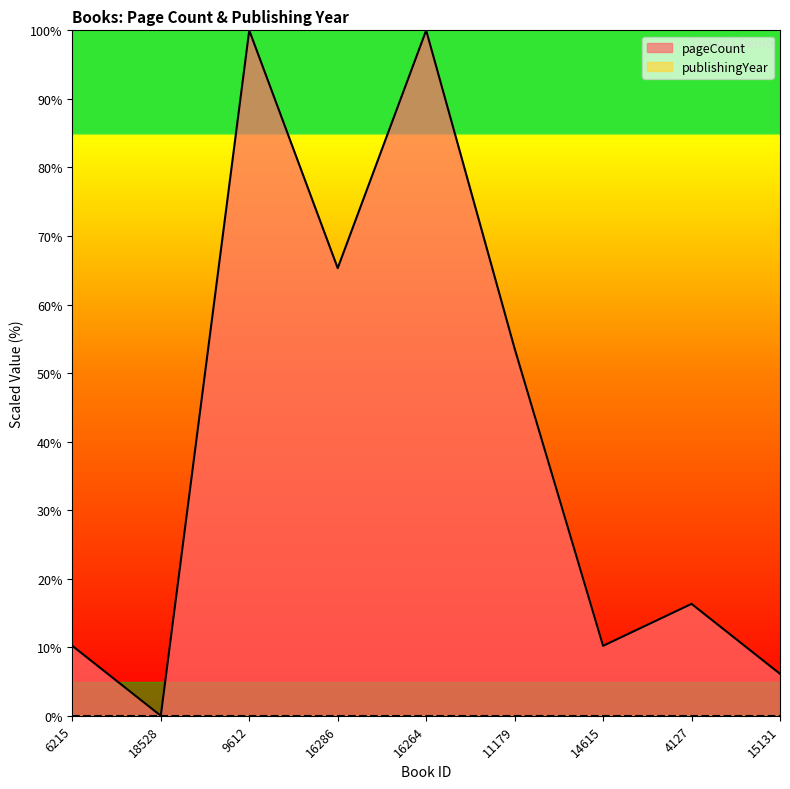

What is the change in value from 16286 to 14615?

-55.1